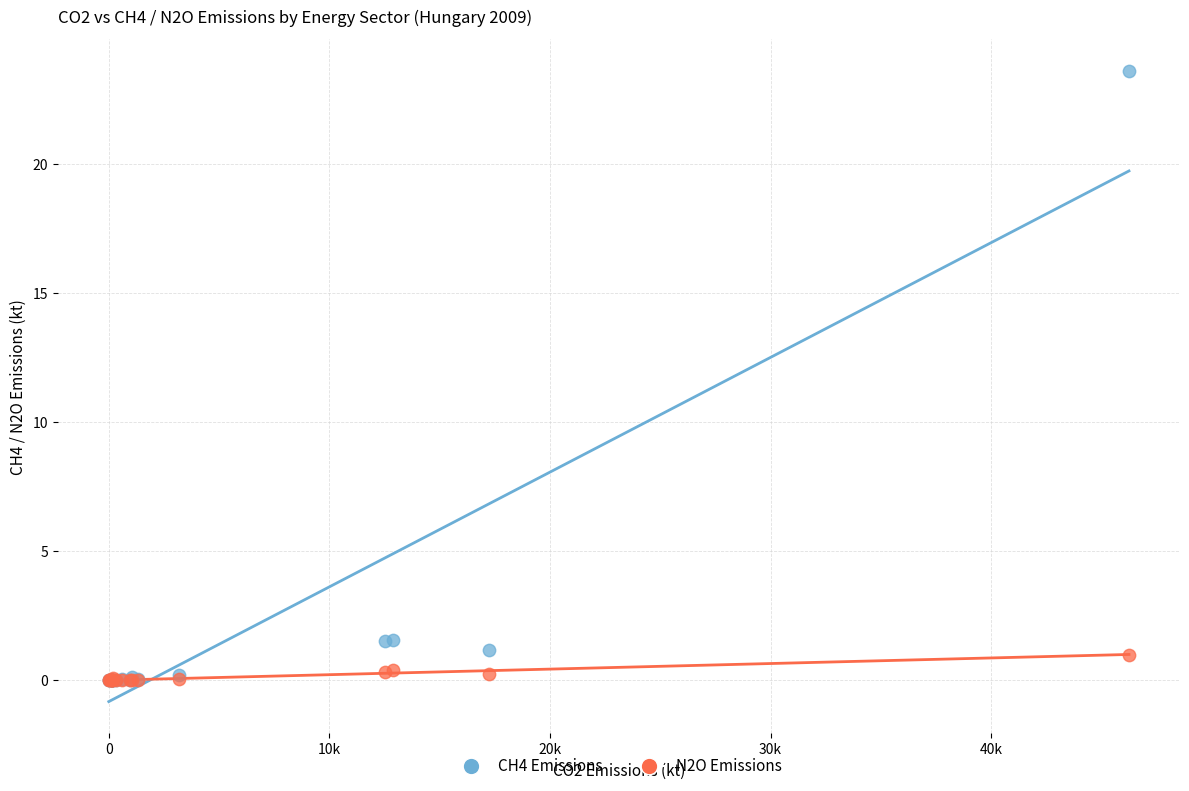

Which series has the largest Y range (max minus min)?

CH4 Emissions